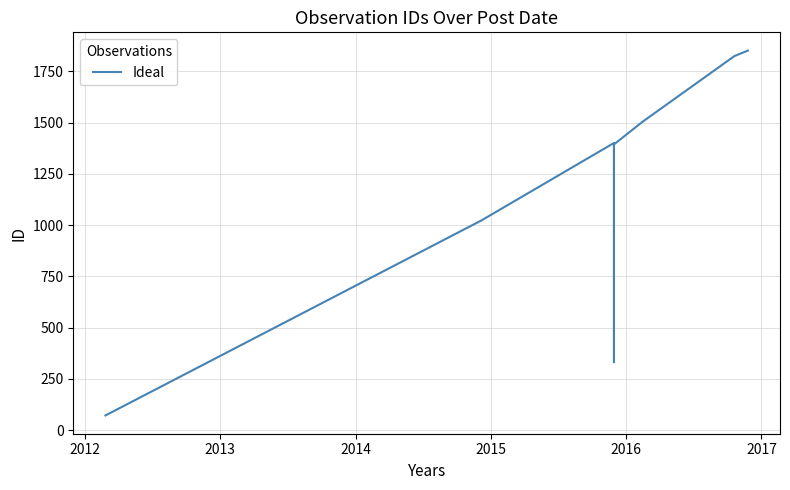

What is the value of the 3rd point from the left?

1401